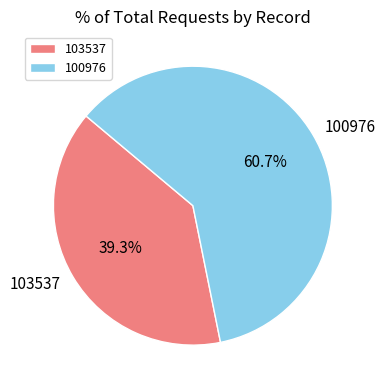

What is the largest slice in the pie chart?

100976